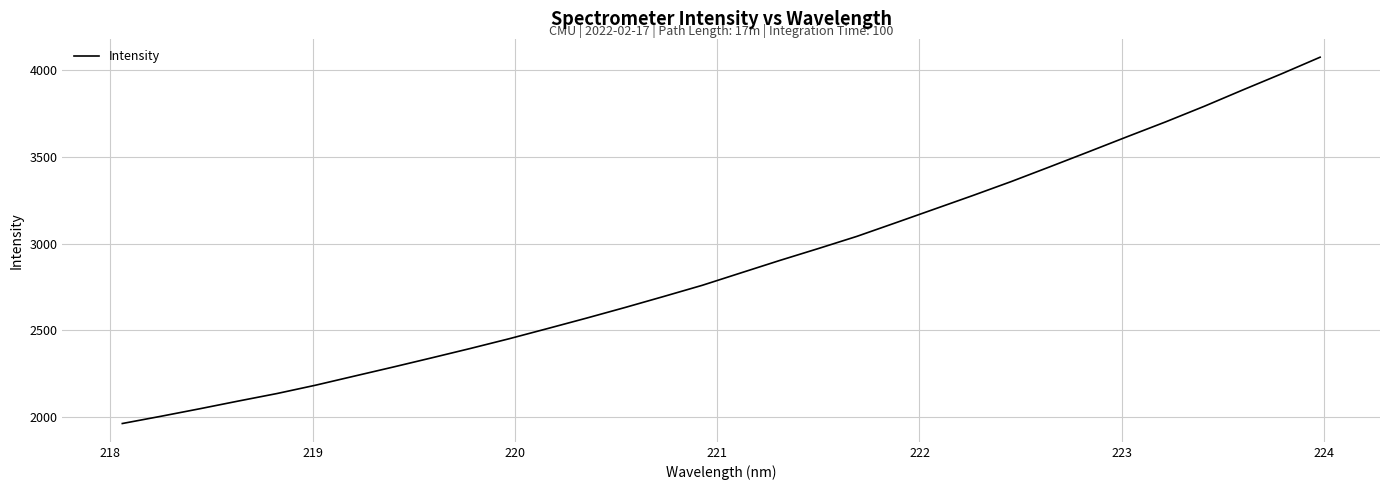

What is the smallest value displayed?

1963.8